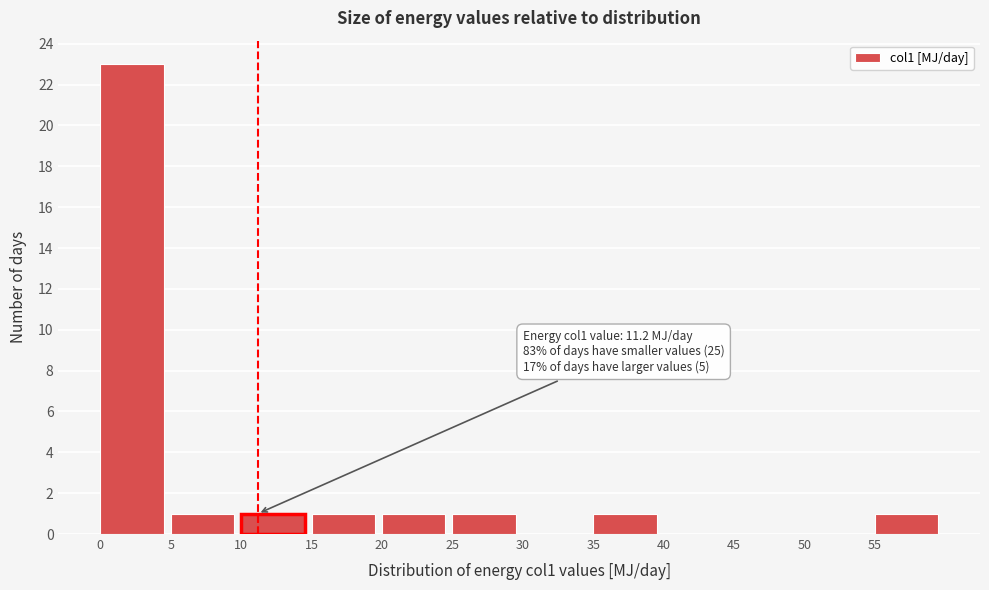

Over which range of the x-axis is the bar tallest?

0 to 5